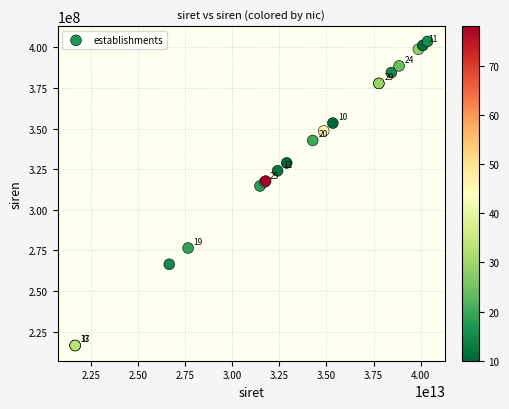

What Y value in the scatter plot is closest to 310092889?

314679093